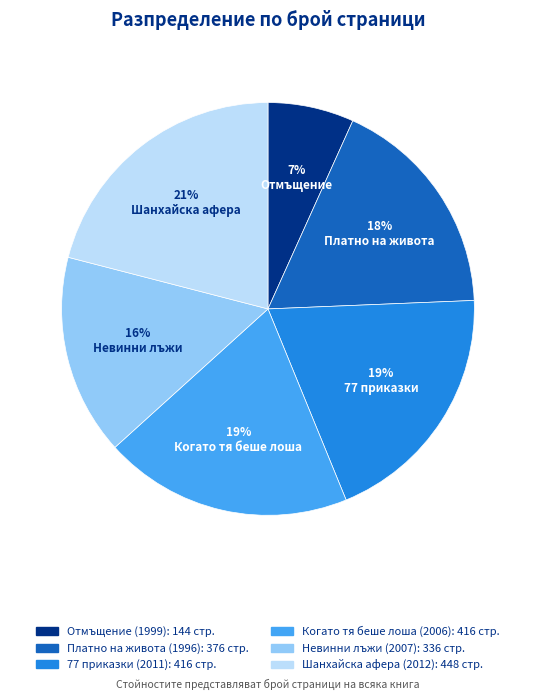

True or false: Когато тя беше лоша (2006) accounts for 29% of the total.

False